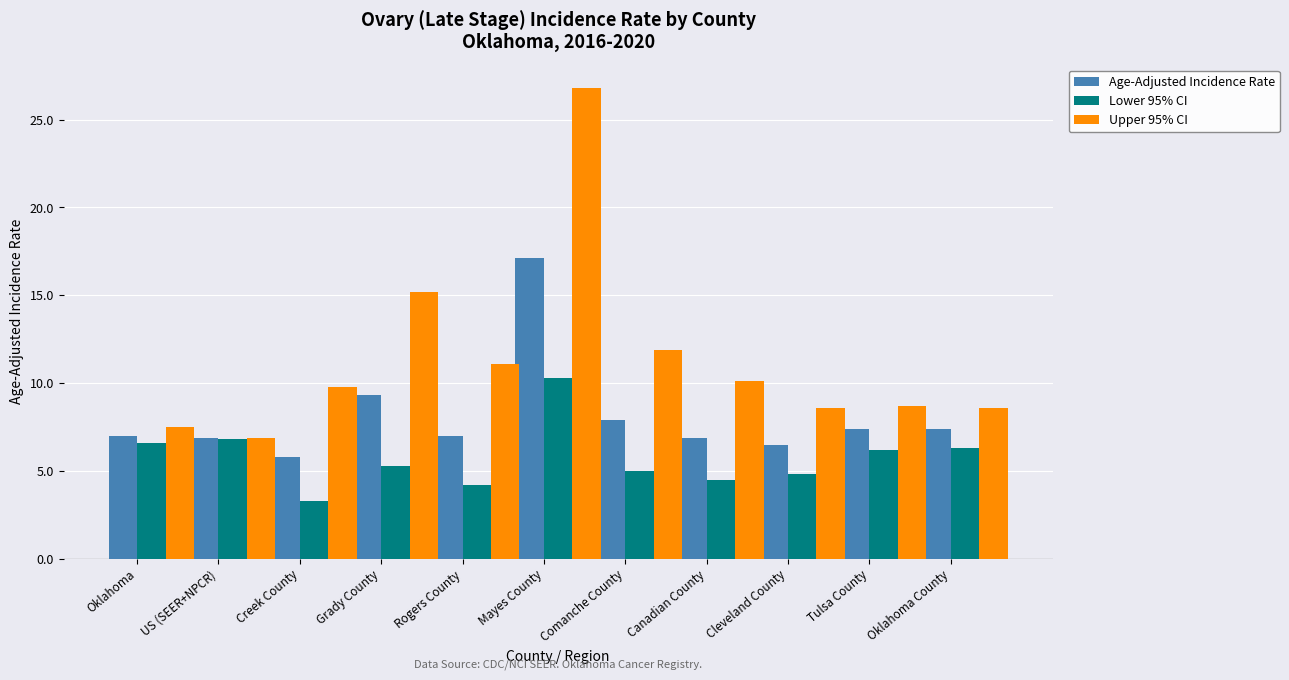

Which series has the largest range (max minus min)?

Upper 95% CI